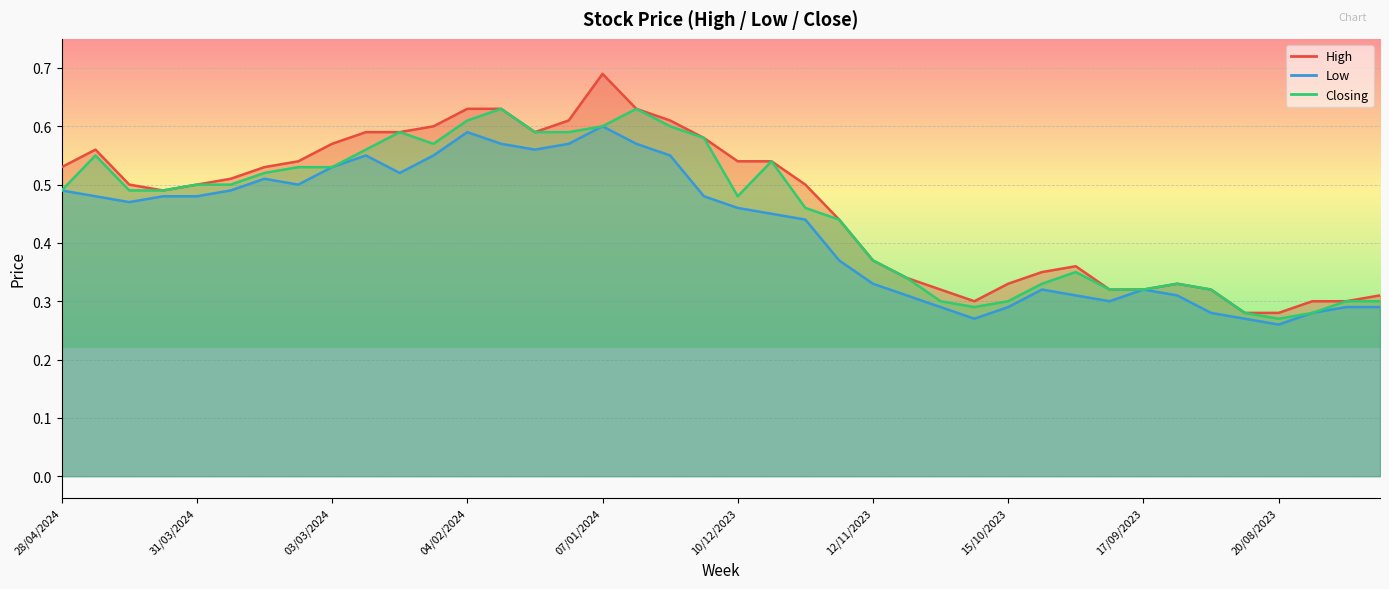

Which series has the widest spread of values?

High